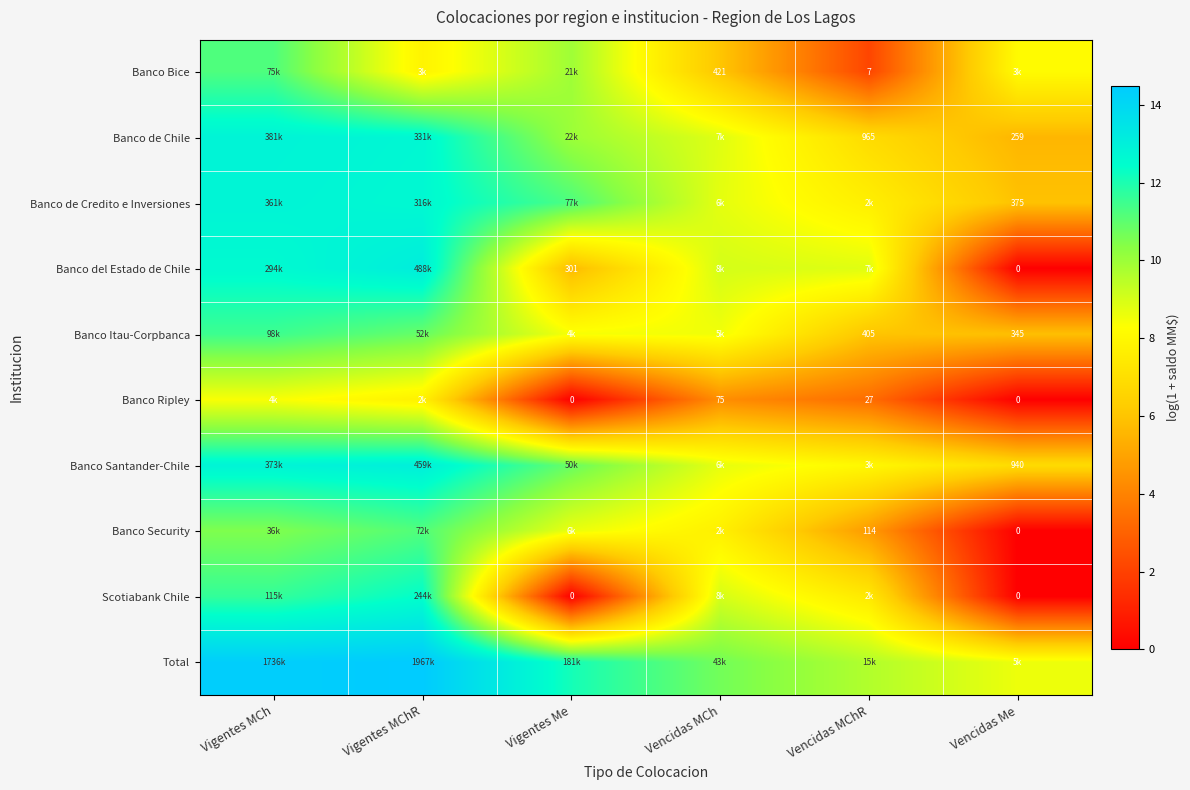

What is the sum of the Banco Bice values at Vencidas MCh and Vigentes MCh?

17.3